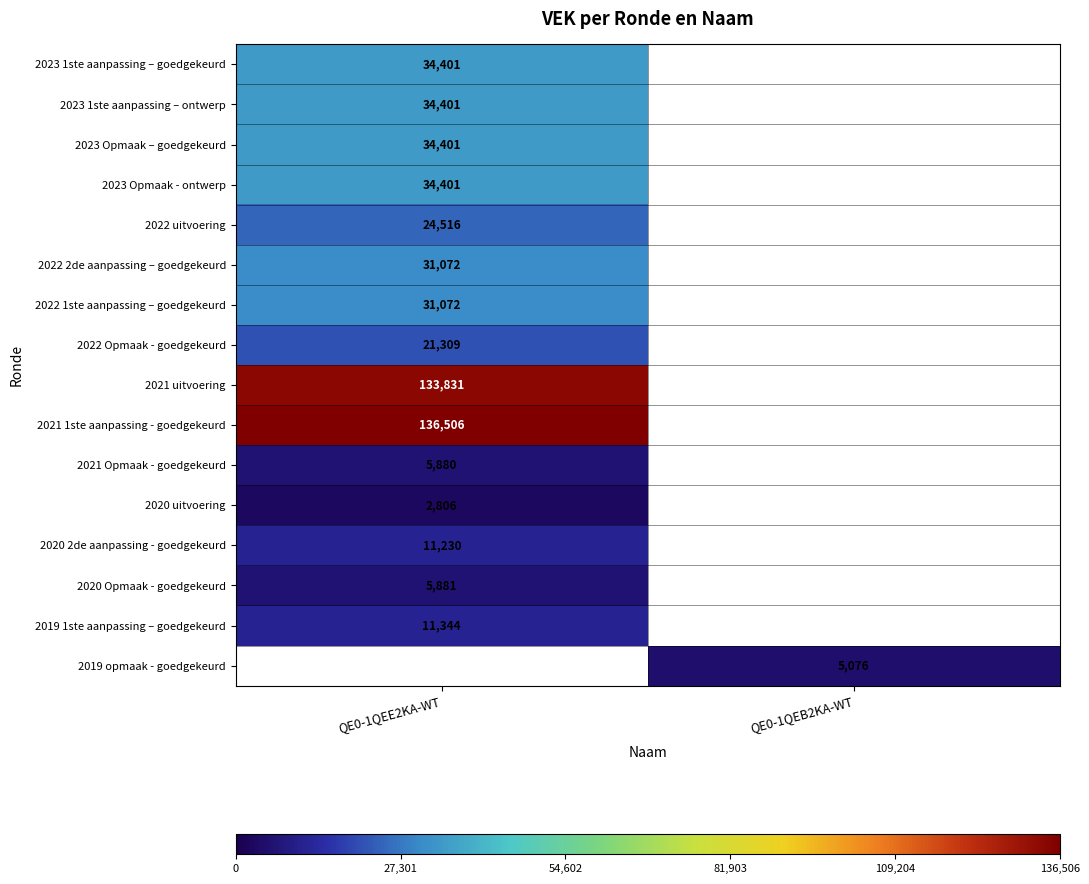

True or false: 2023 1ste aanpassing – goedgekeurd has a value of 54731.3 at QE0-1QEE2KA-WT.

False